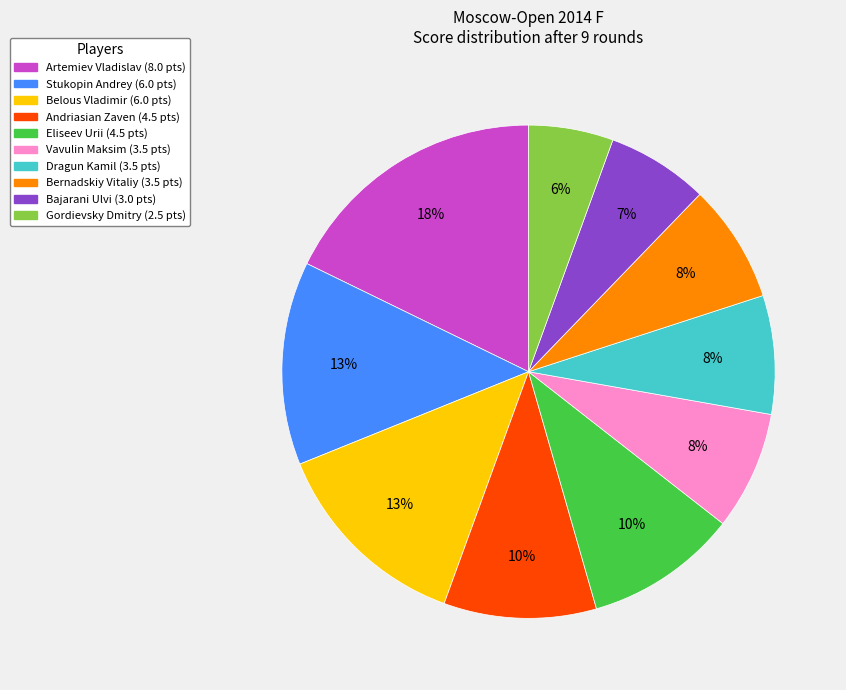

Is the sum of Stukopin Andrey and Gordievsky Dmitry greater than half?

No